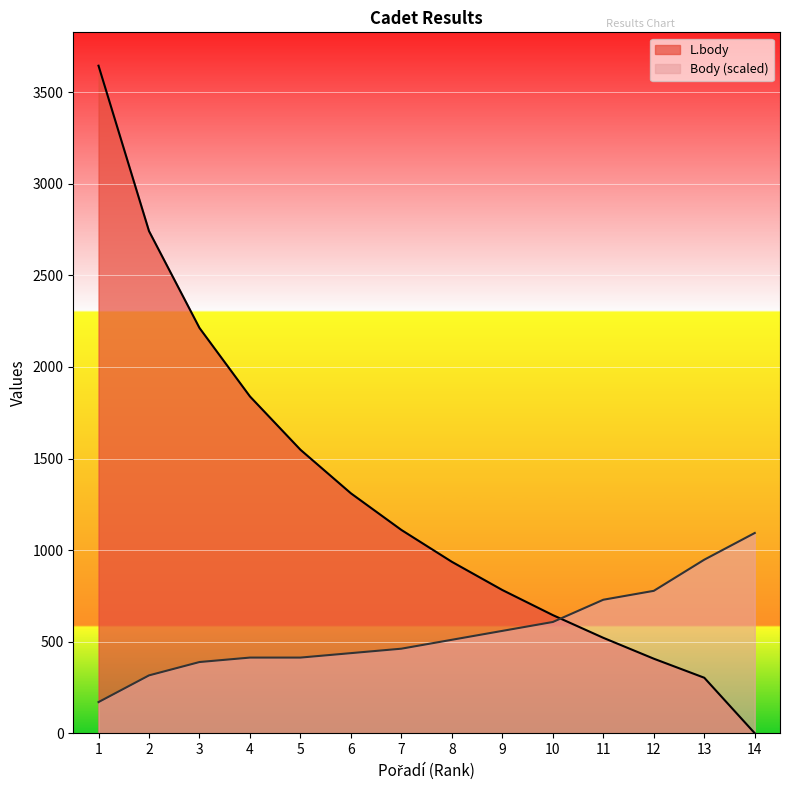

True or false: Body has a value of 510.3 at 8.

True